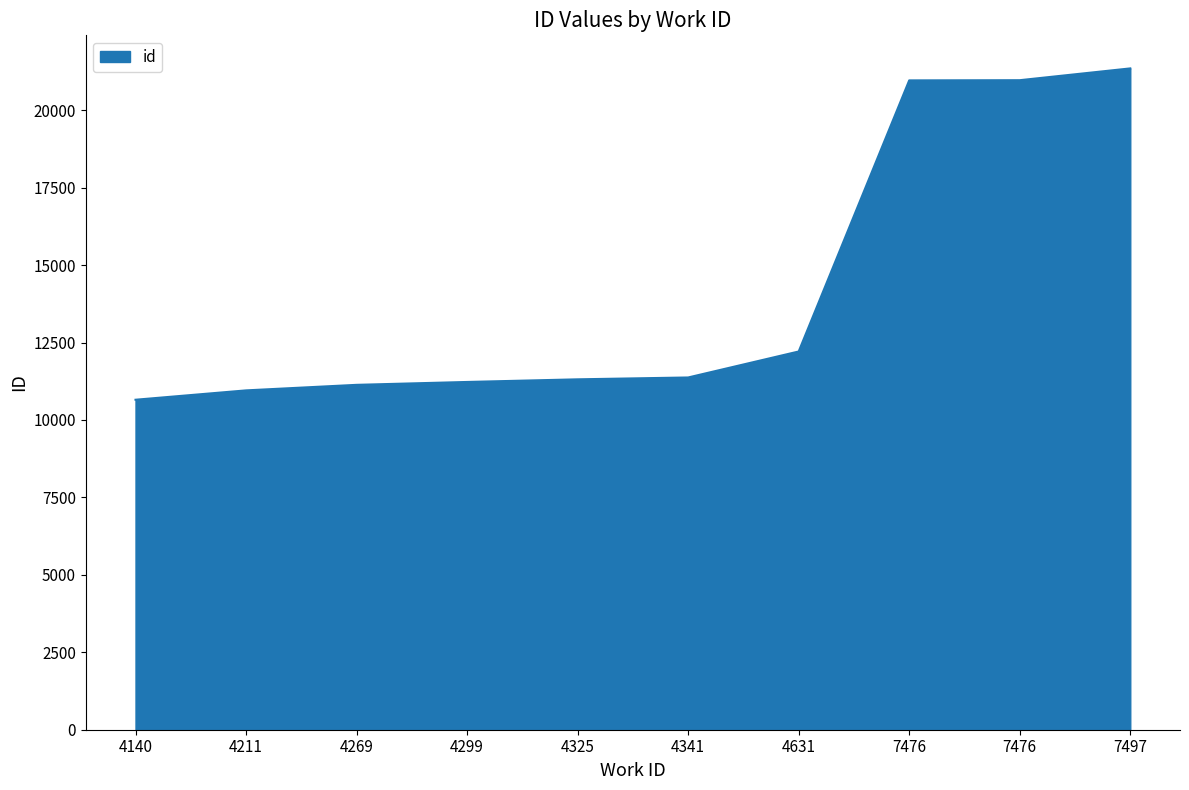

How many lines are shown in the chart?

1